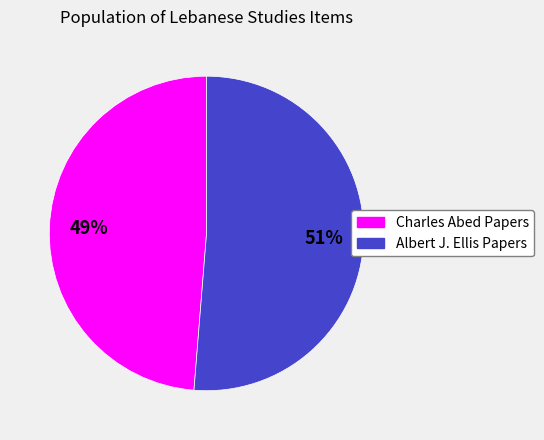

Which has a higher value, Charles Abed Papers or Albert J. Ellis Papers?

Albert J. Ellis Papers